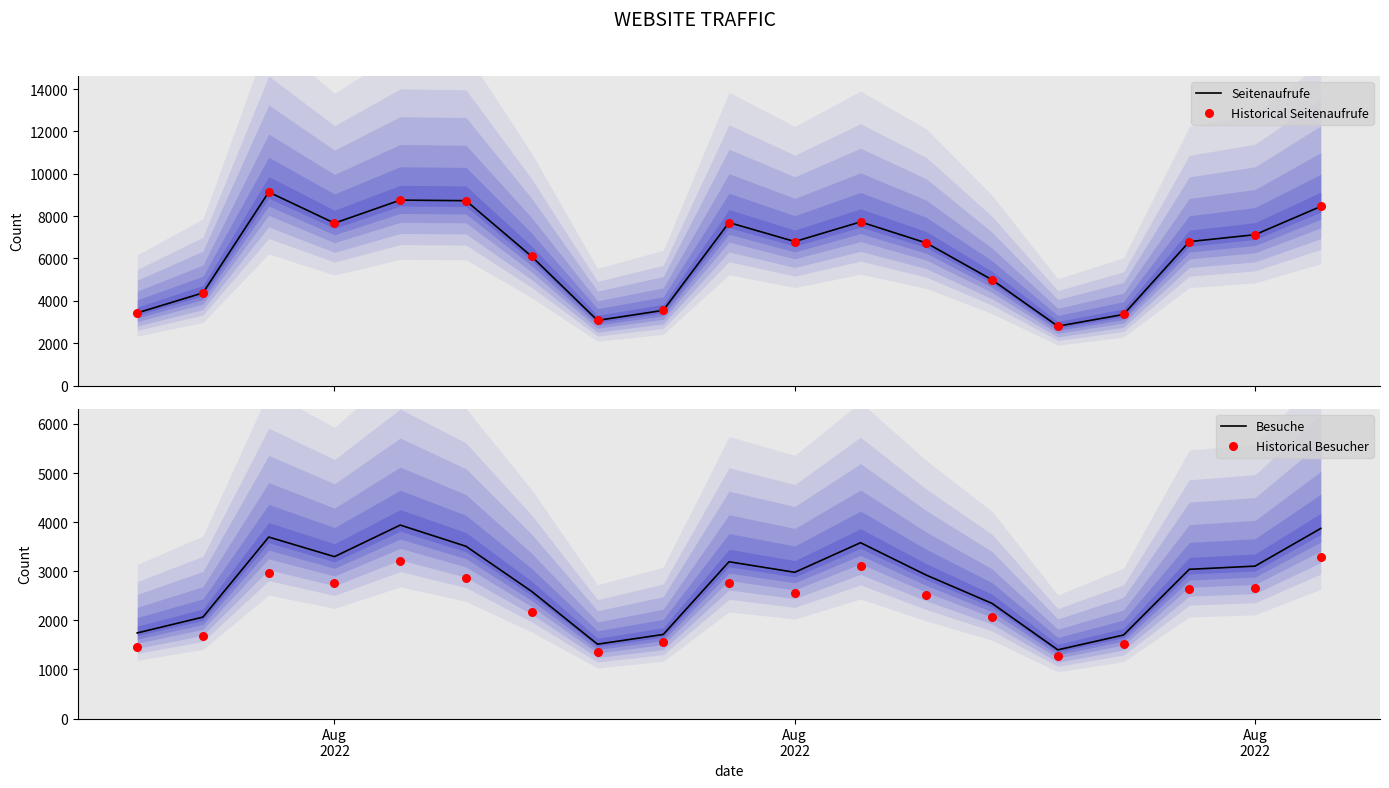

Which series has the largest total across all categories?

Seitenaufrufe